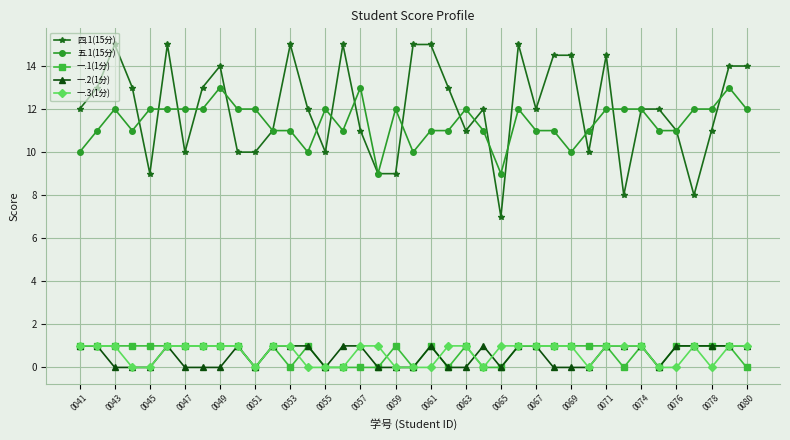

True or false: 五.1(15分) and 一.1(1分) cross at least once.

False